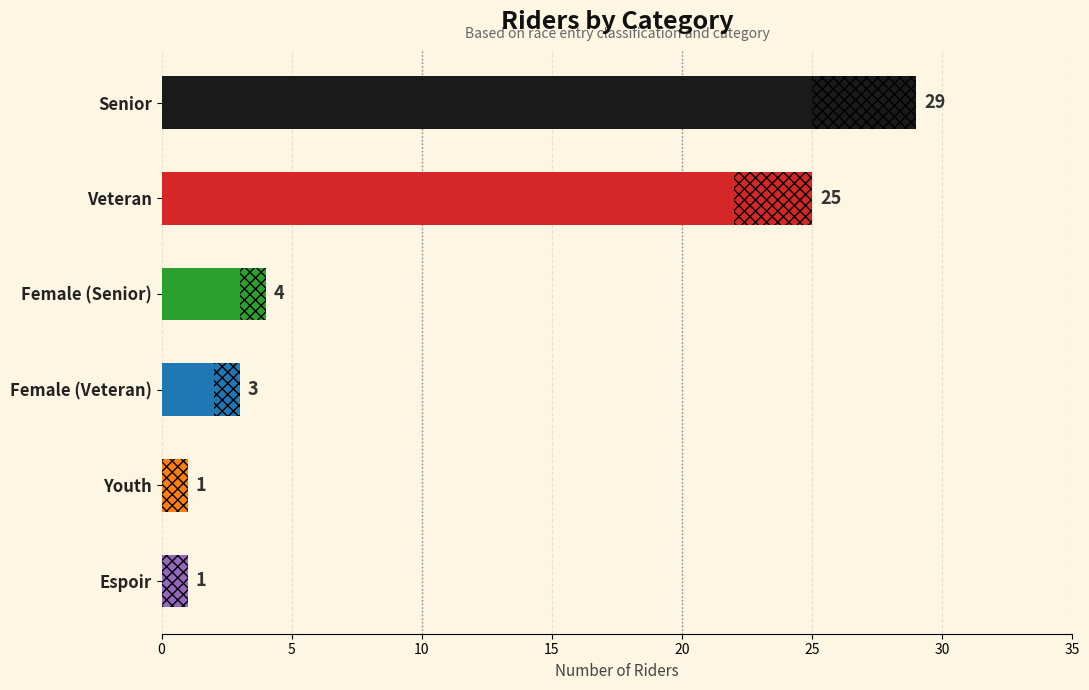

Are the bars horizontal?

Yes